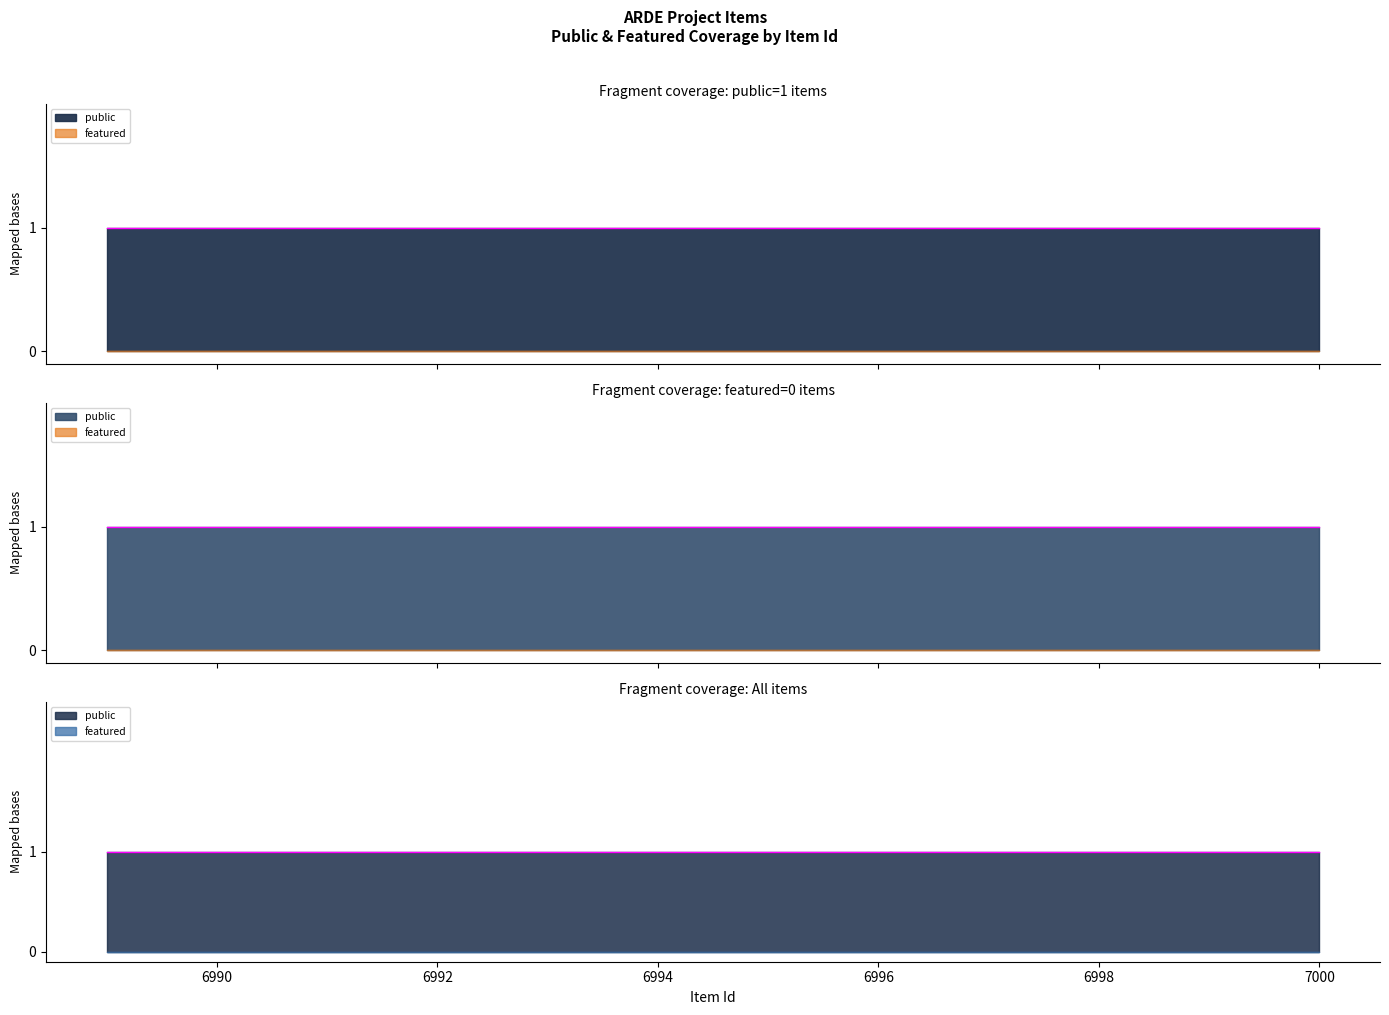

True or false: featured and public cross at least once.

False